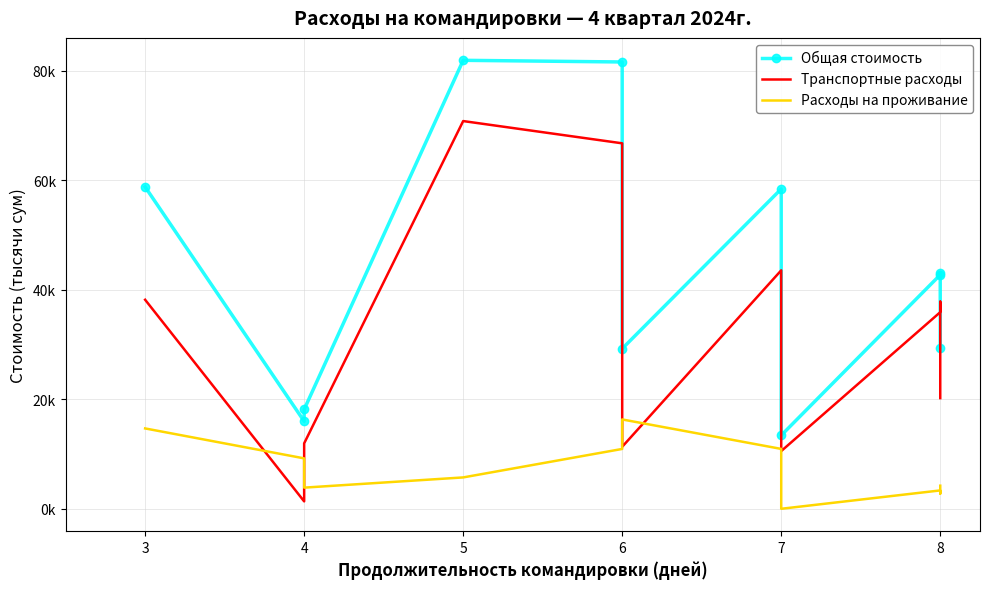

What is the approximate value of Общая стоимость at 6?

81557.7